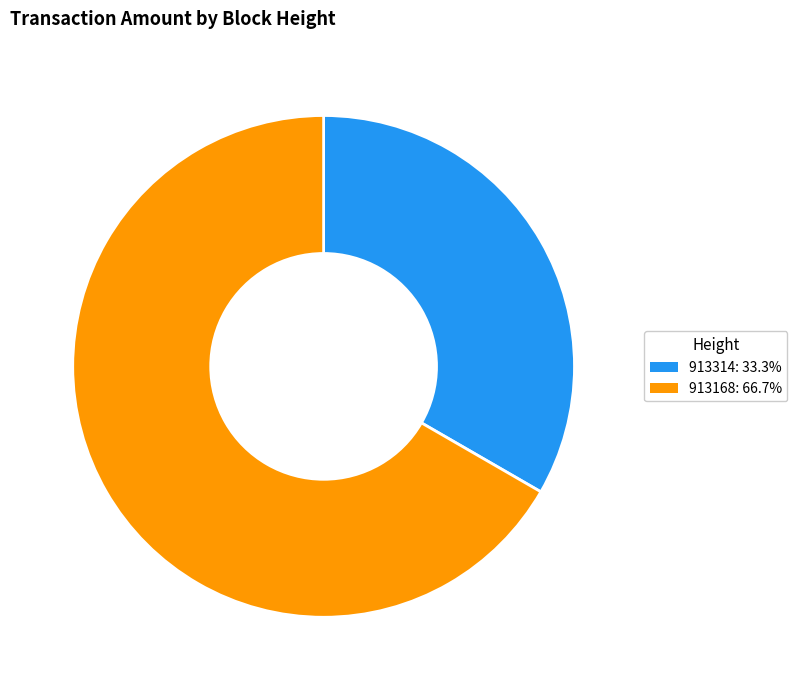

Do 913314 and 913168 together represent more than half of the pie?

Yes